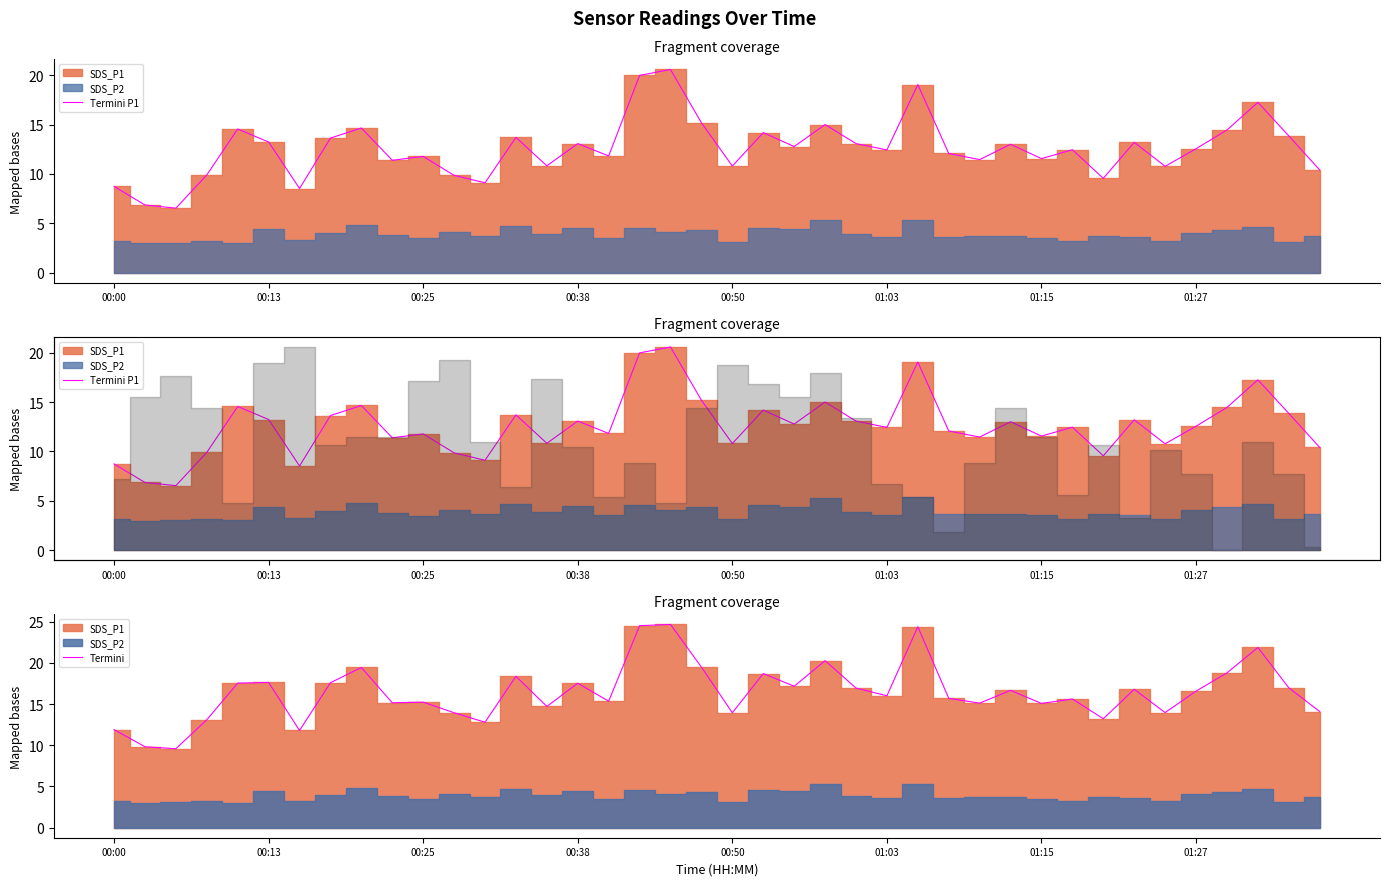

What is the lowest value of the Termini series?

9.6